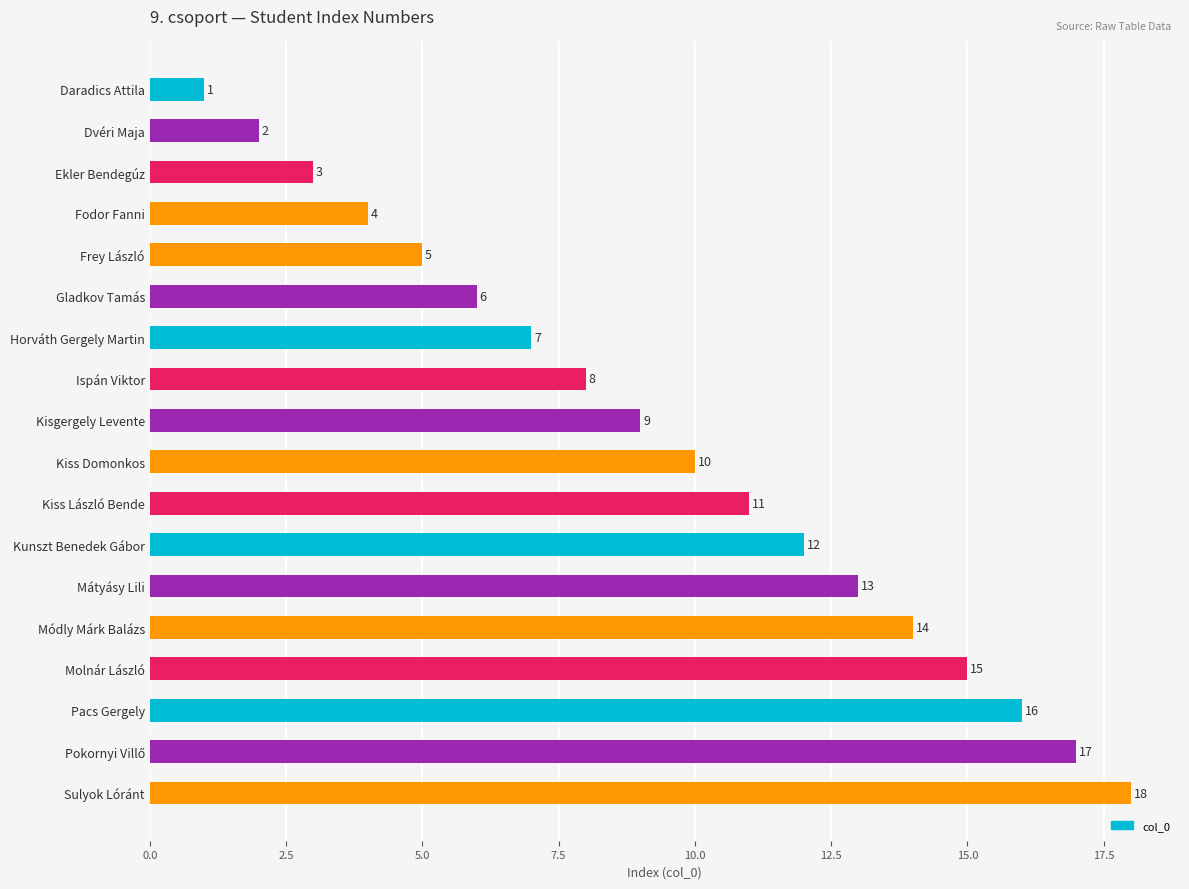

How many bars are there in total?

18